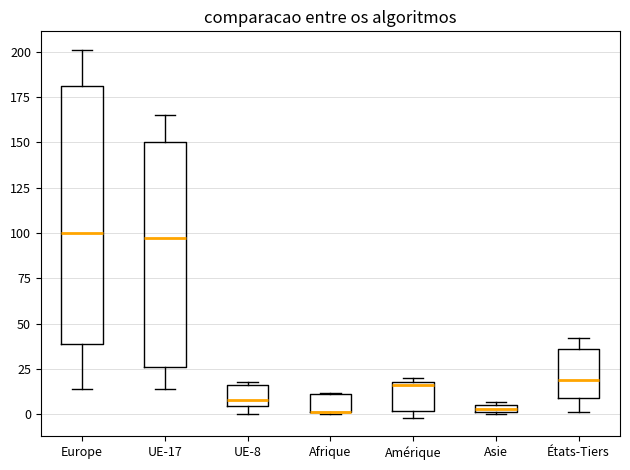

Which box is the tallest, from its lower edge to its upper edge?

Europe